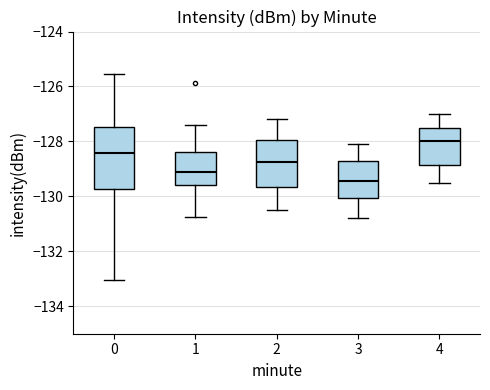

Reading left to right, transcribe this box plot: for each box, give where its median line is, the range the box spans, and where its two whiskers end, as read against the y-axis. The values are not printed on the chart, so give them approximately, as read against the axis.

0: median -128.4, box -129.8 to -127.4, whiskers -133.0 to -125.6
1: median -129.0, box -129.6 to -128.4, whiskers -130.8 to -127.4
2: median -128.8, box -129.6 to -128.0, whiskers -130.4 to -127.2
3: median -129.4, box -130.0 to -128.8, whiskers -130.8 to -128.0
4: median -128.0, box -128.8 to -127.6, whiskers -129.4 to -127.0